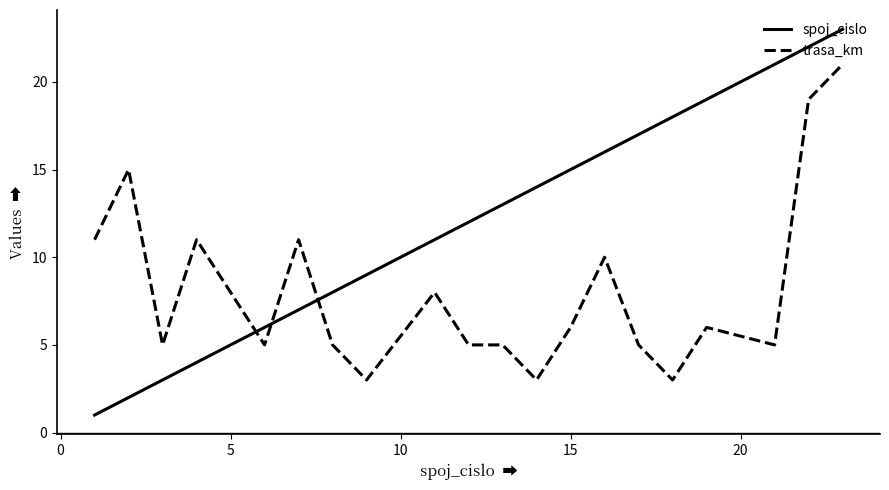

Which series has the largest range (max minus min)?

spoj_cislo